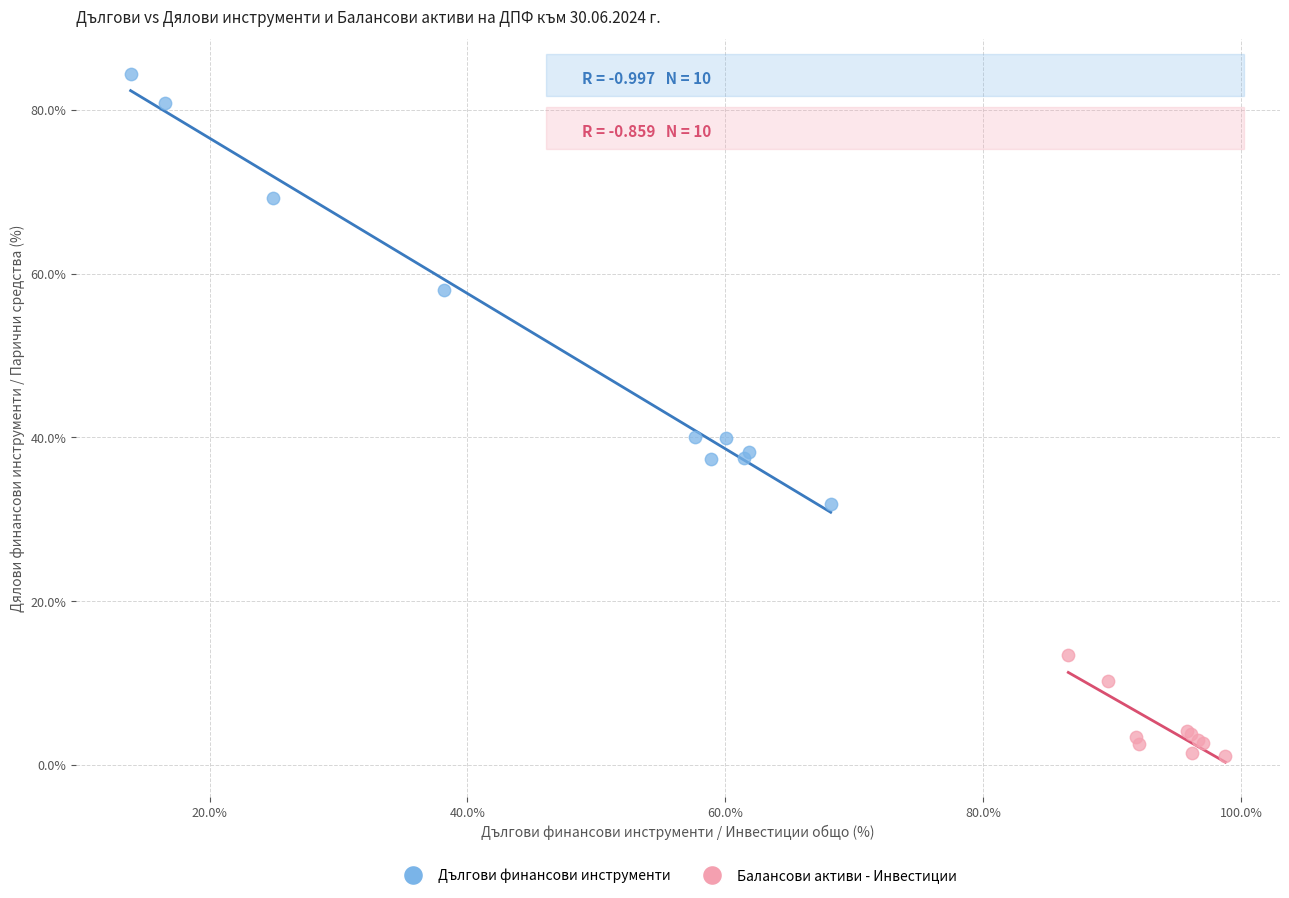

Which series reaches the maximum Y coordinate?

Дългови финансови инструменти